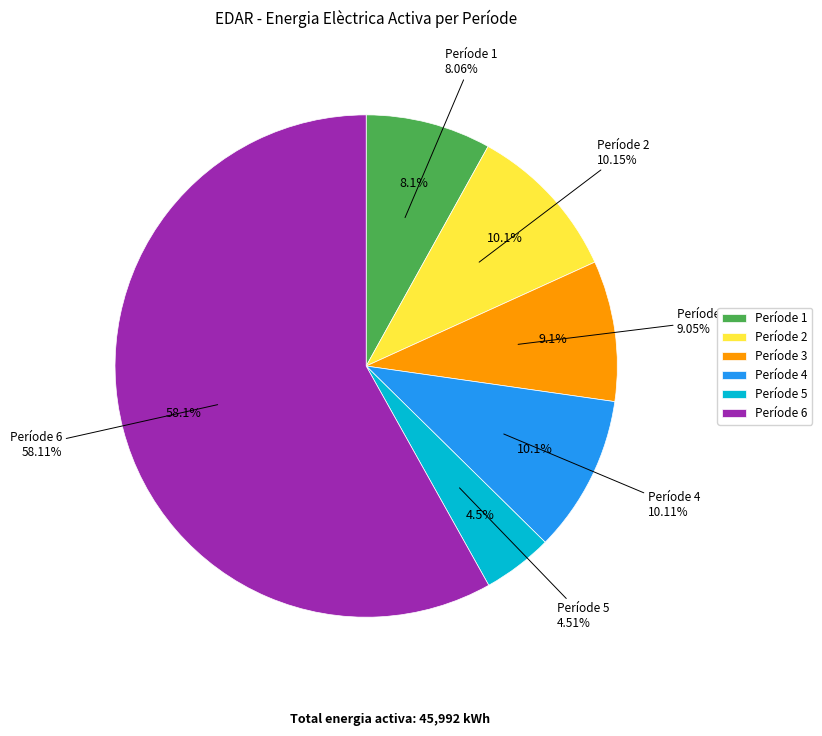

To the nearest percent, what portion does Període 6 represent?

58%